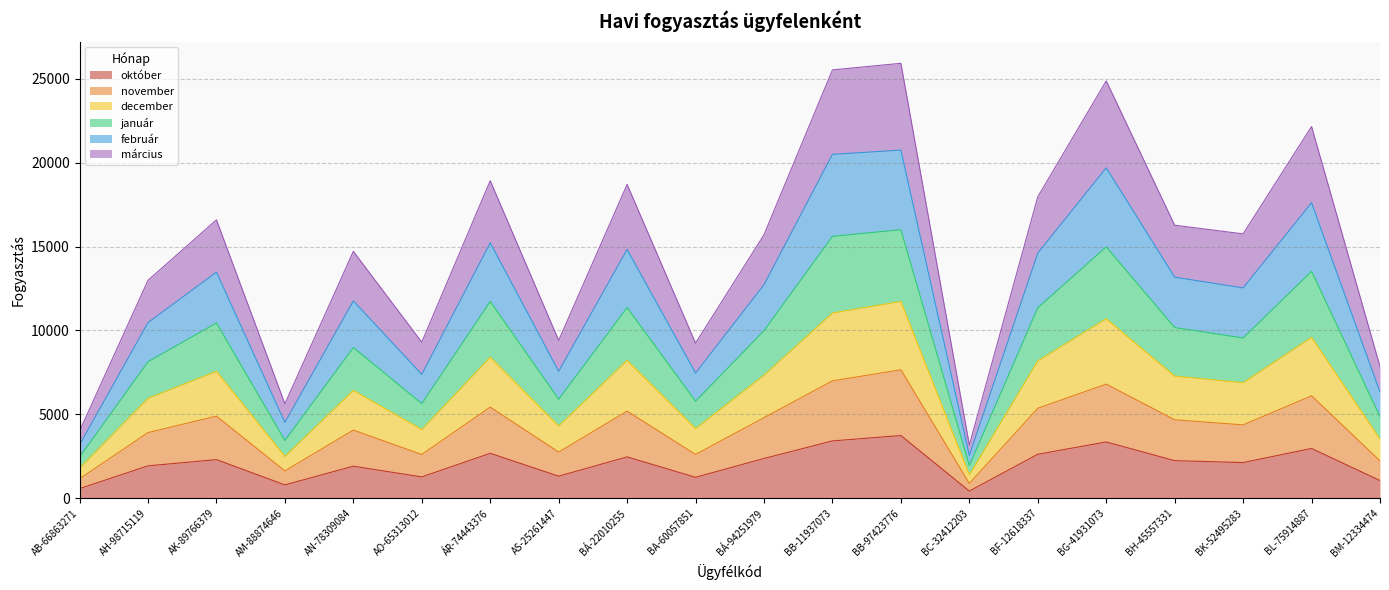

What is the label of the 5th point from the right?

BG-41931073